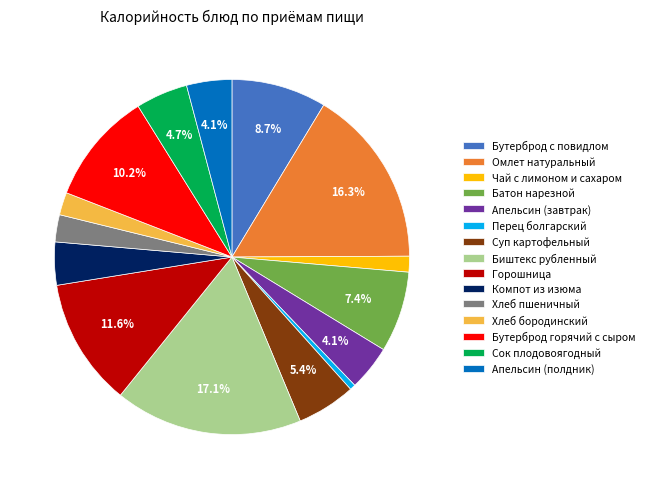

The Бутерброд горячий с сыром slice represents 20% of the pie. True or false?

False